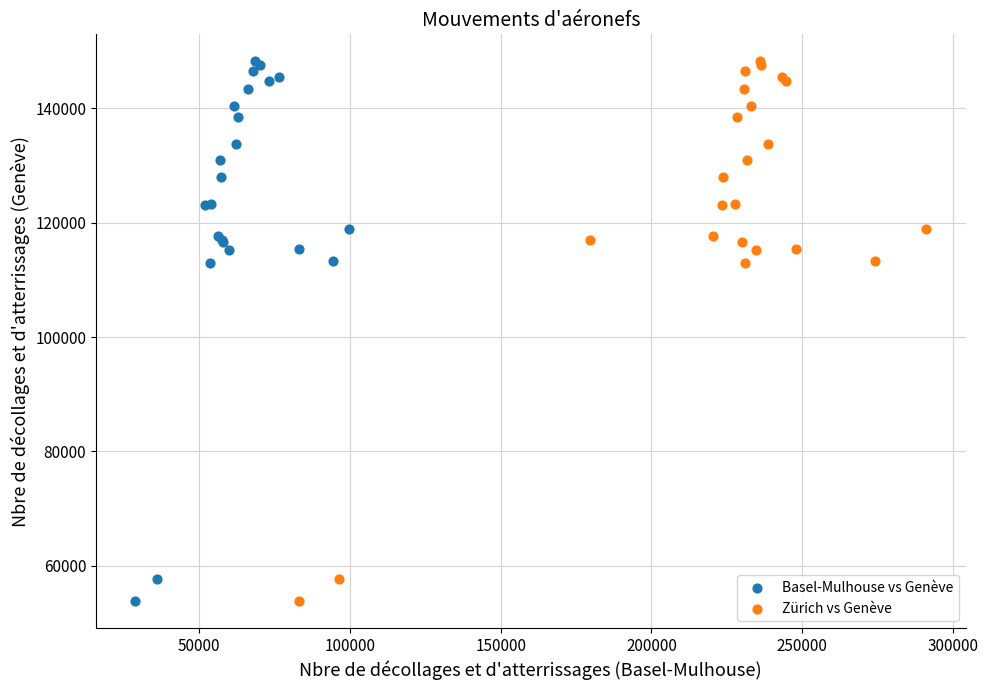

What are all the series names shown in the legend?

Basel-Mulhouse vs Genève, Zürich vs Genève